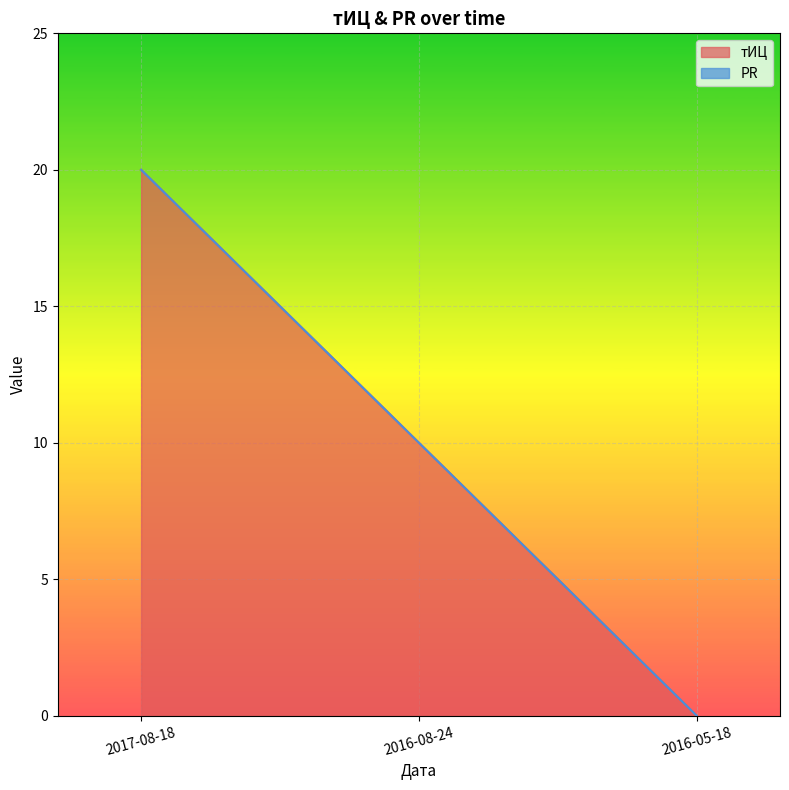

The chart shows a value of 20 at 2017-08-18. True or false?

True